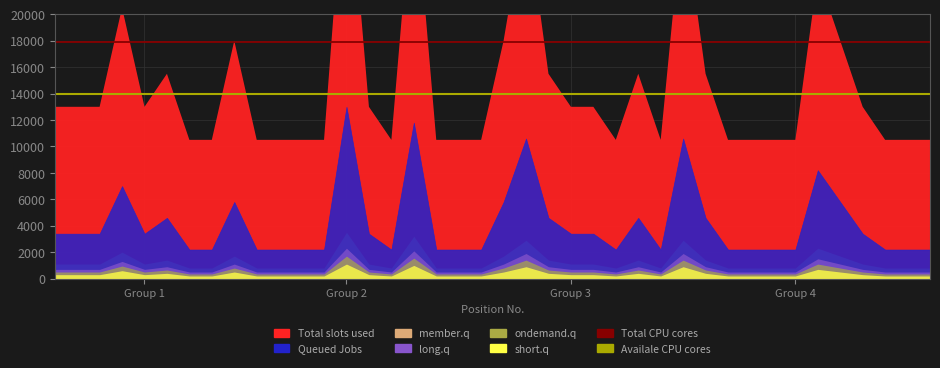

What is the minimum value shown in the chart?

1